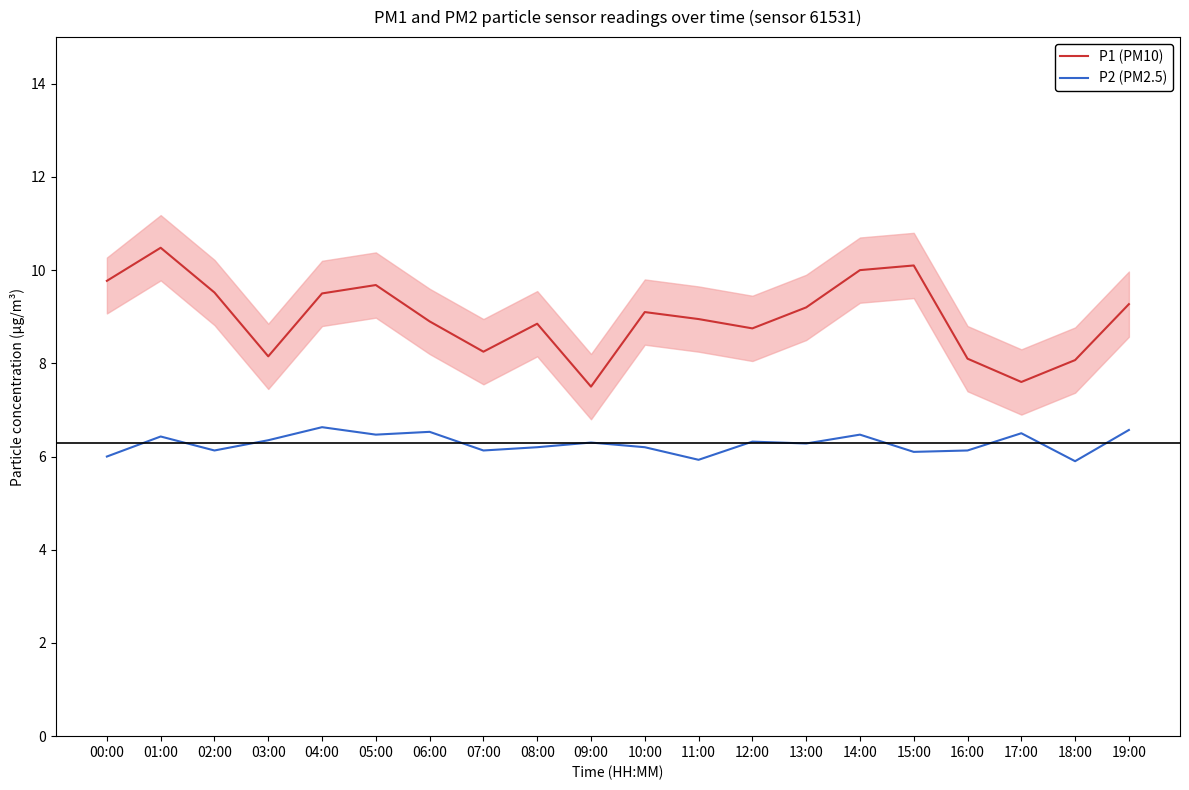

Rank the categories by P2 (PM2.5) value from lowest to highest.

18:00, 11:00, 00:00, 15:00, 02:00, 07:00, 16:00, 08:00, 10:00, 13:00, 09:00, 12:00, 03:00, 01:00, 05:00, 14:00, 17:00, 06:00, 19:00, 04:00